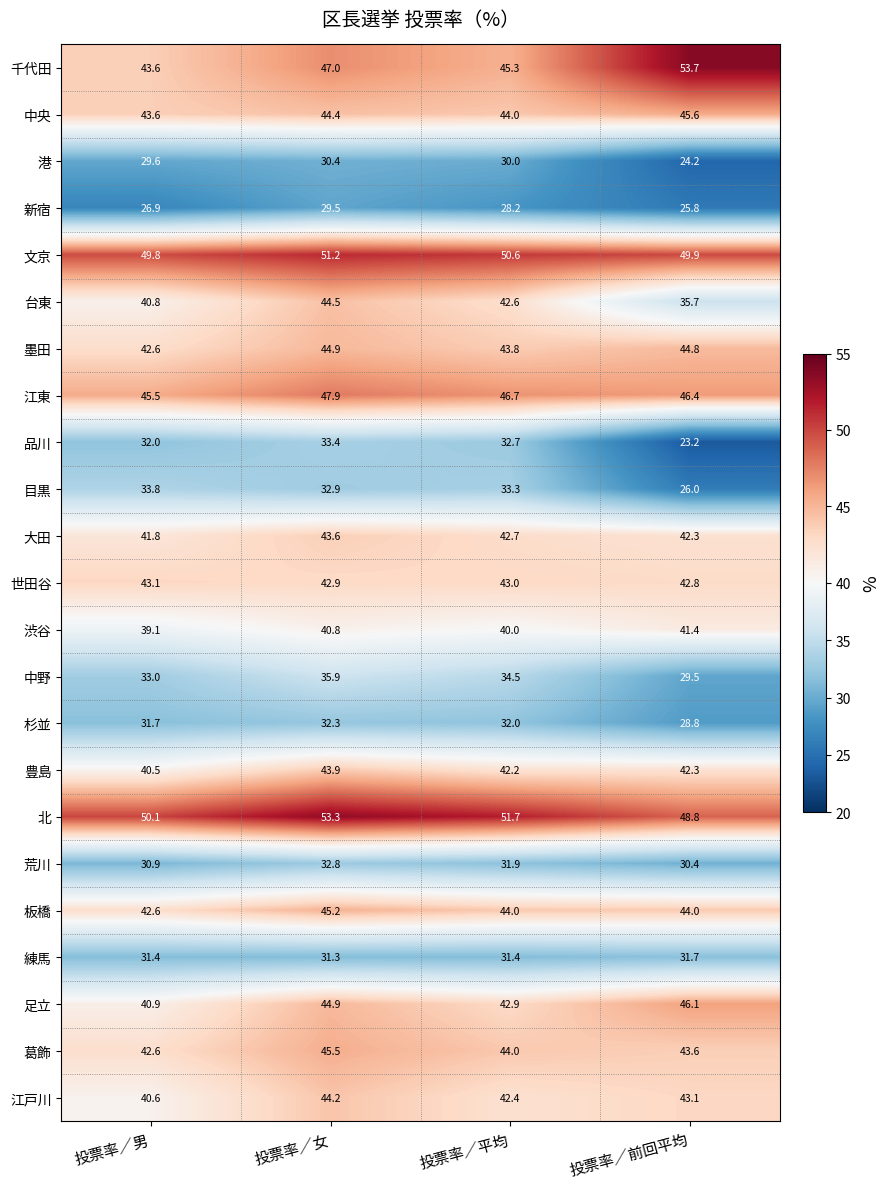

What is the total value across all series at 投票率／前回平均?

890.1